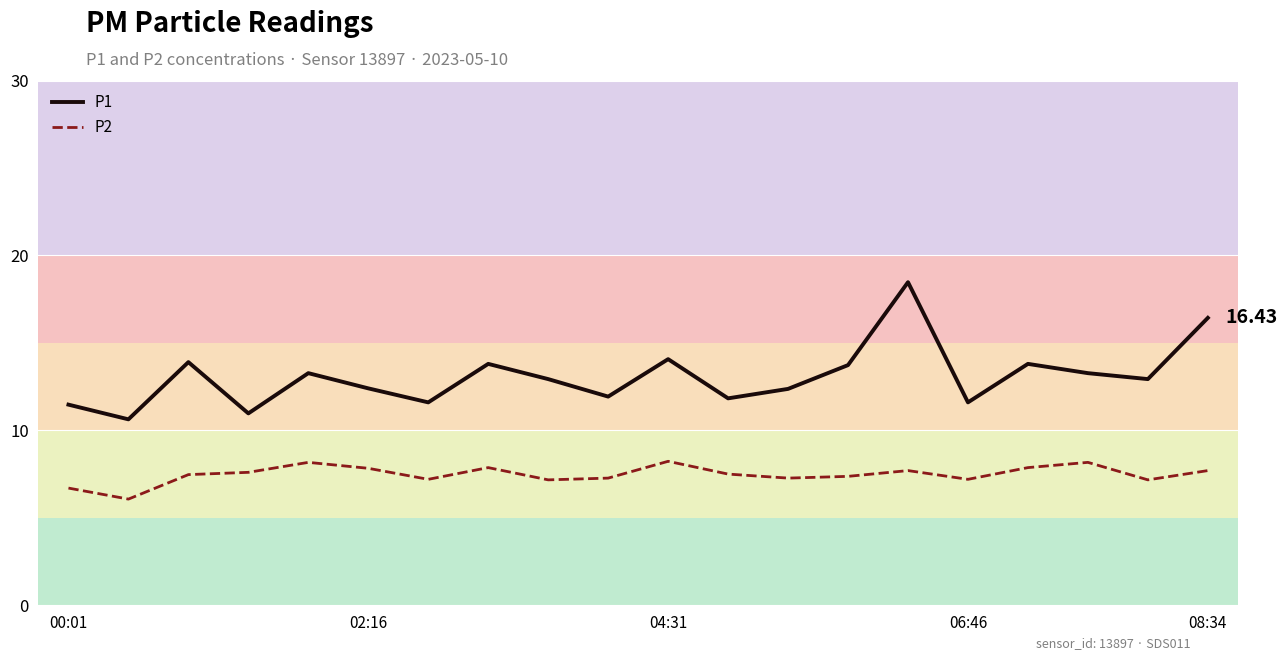

Rank the series by their maximum value, from lowest to highest.

P2, P1